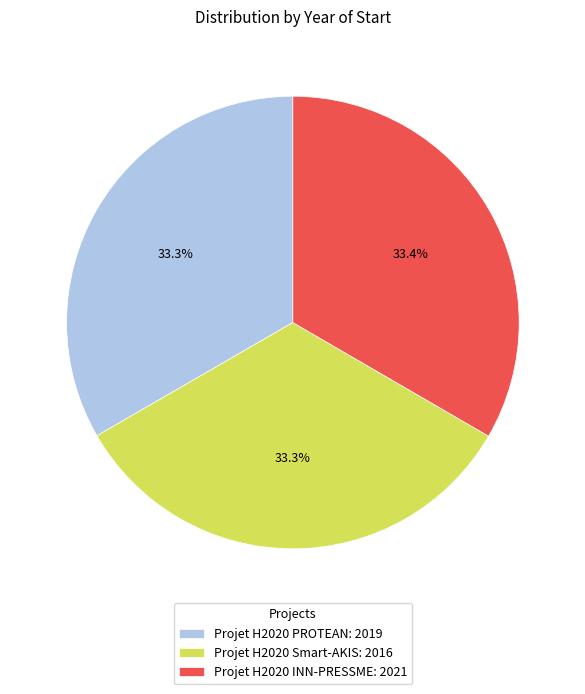

True or false: Projet H2020 Smart-AKIS accounts for 33% of the total.

True